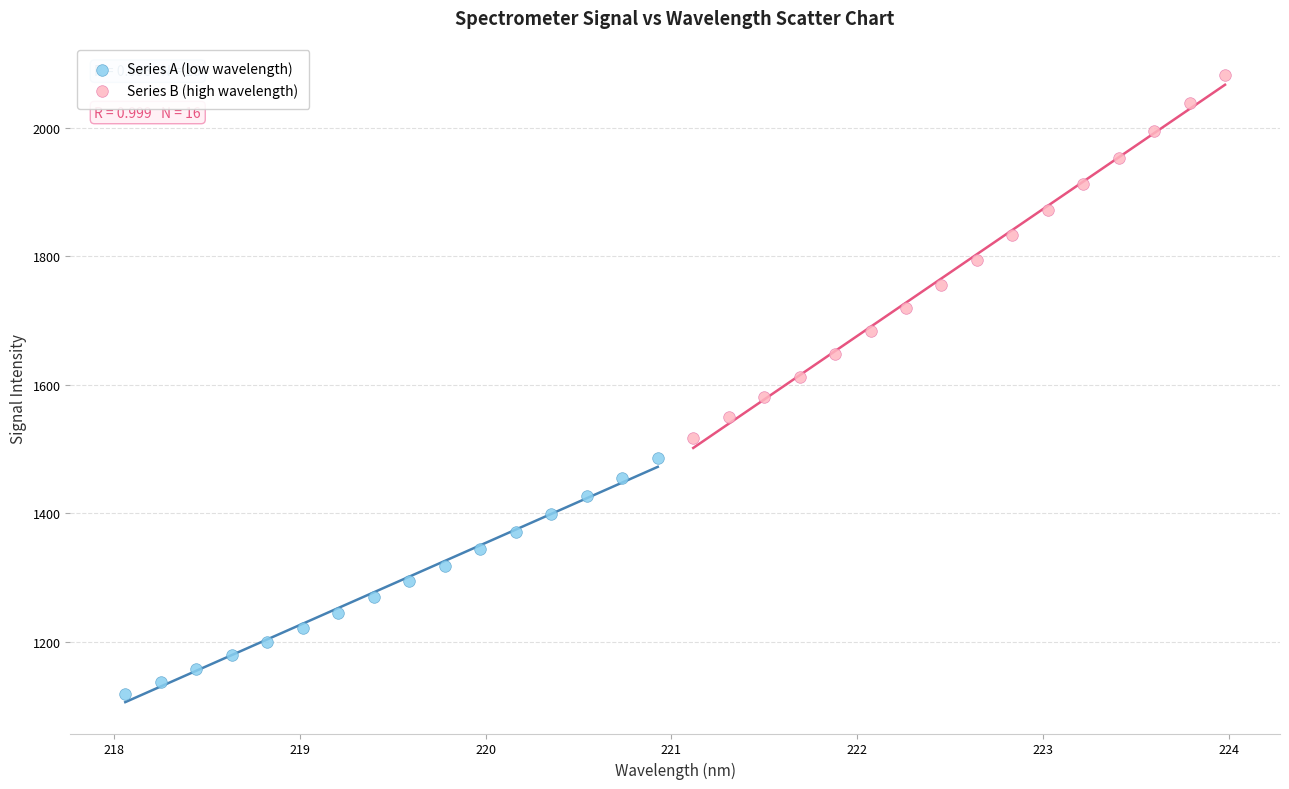

What are all the series names shown in the legend?

Series A (low wavelength), Series B (high wavelength)